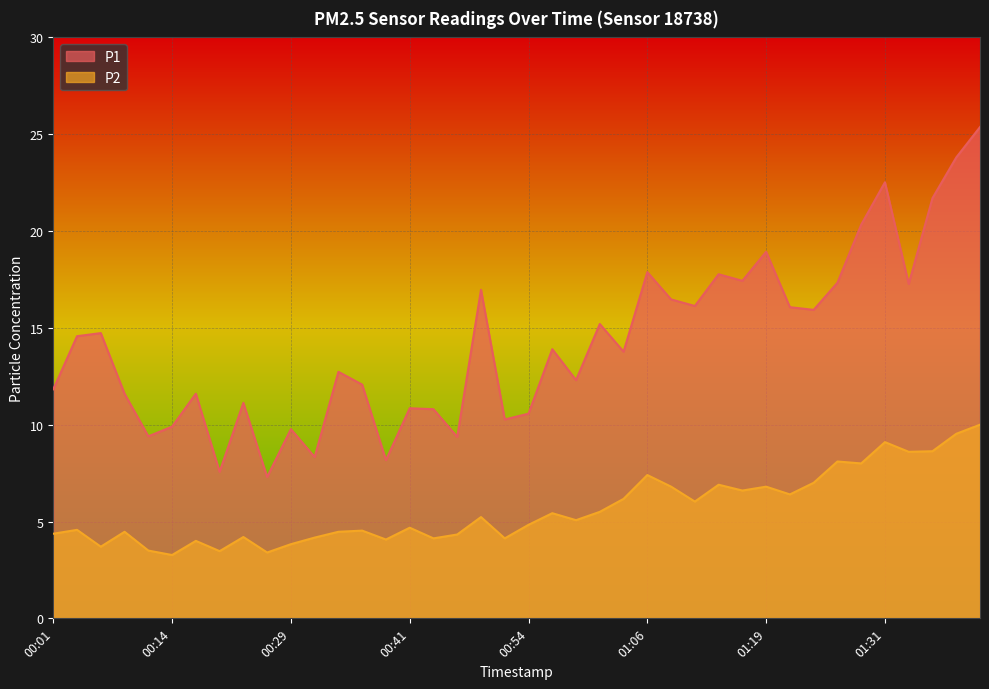

What are all the series names shown in the legend?

P1, P2